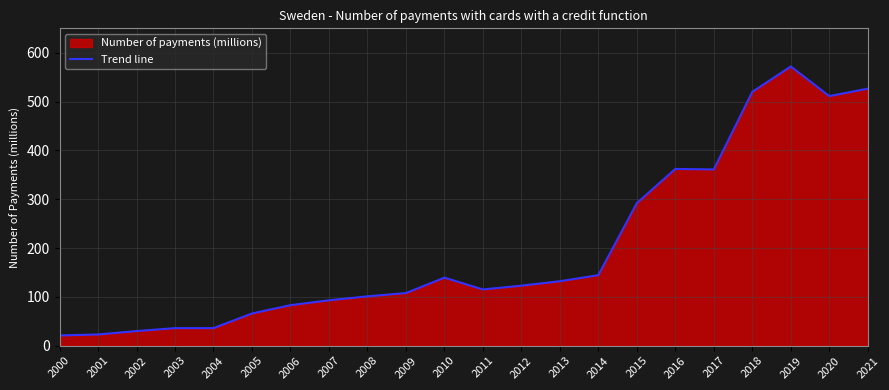

What is the ratio of the value at 2017 to the value at 2018?

0.7